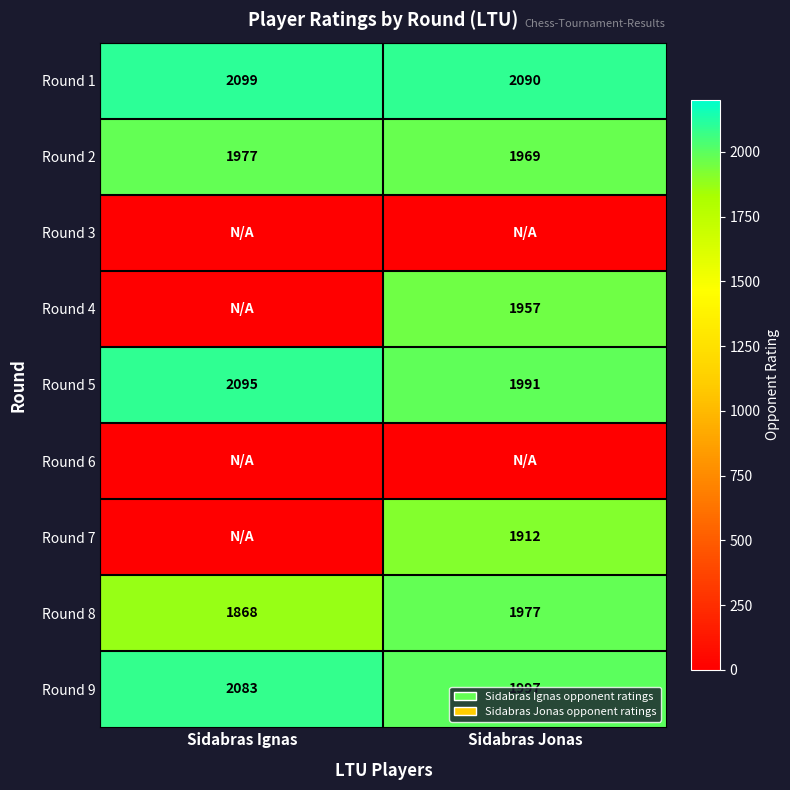

Is the value of Round 9 at Sidabras Ignas greater than the value of Round 2 at Sidabras Jonas?

Yes